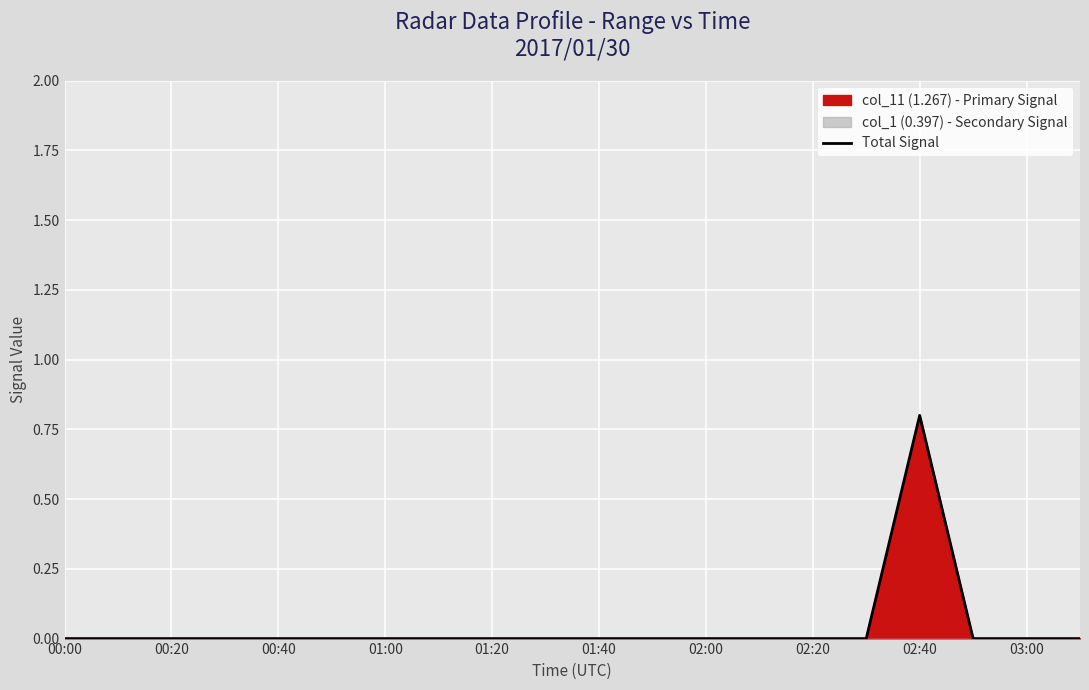

What is the maximum value for Total Signal?

0.8